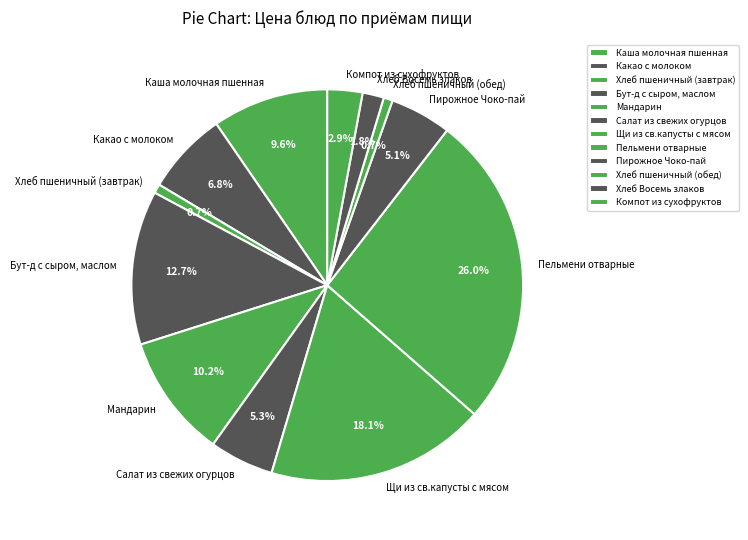

To the nearest percent, what portion does Компот из сухофруктов represent?

3%